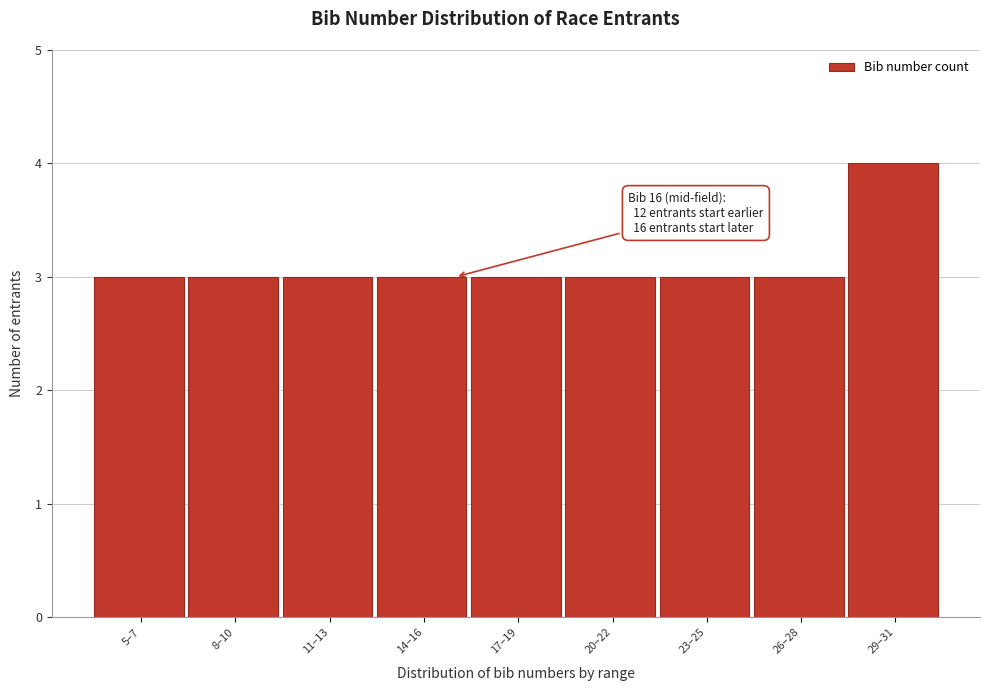

Reading right to left, extract all data points from this chart.

4	3	3	3	3	3	3	3	3